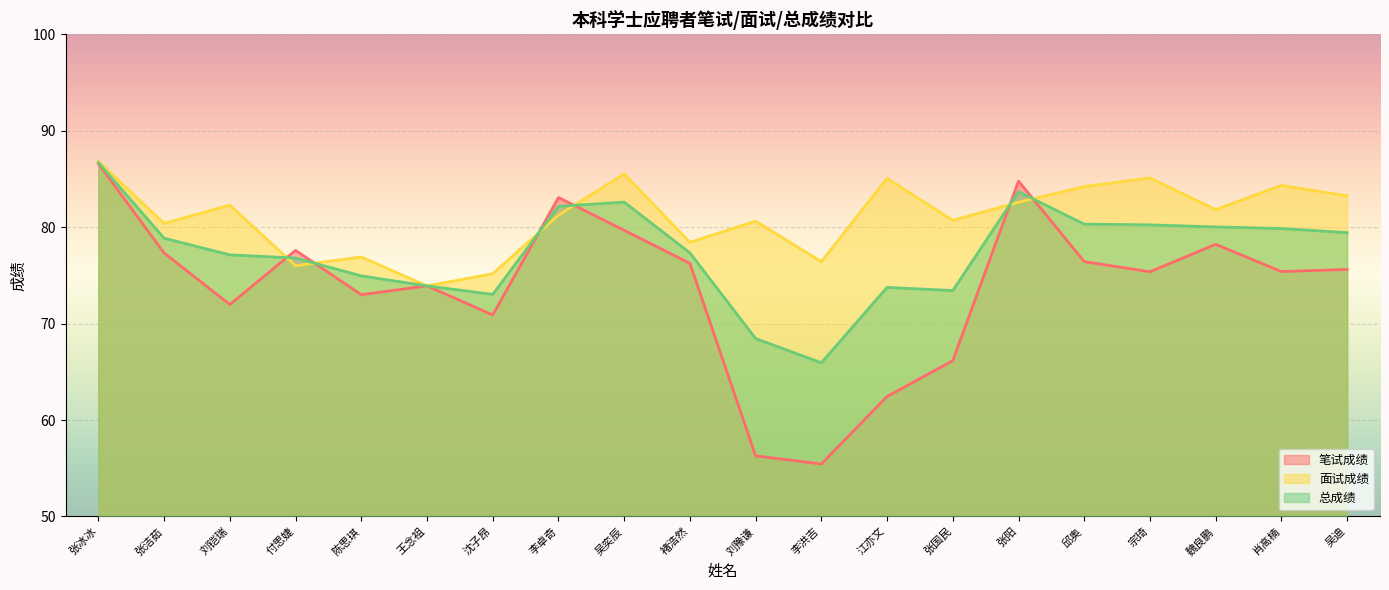

What is the highest value of the 总成绩 series?

86.7